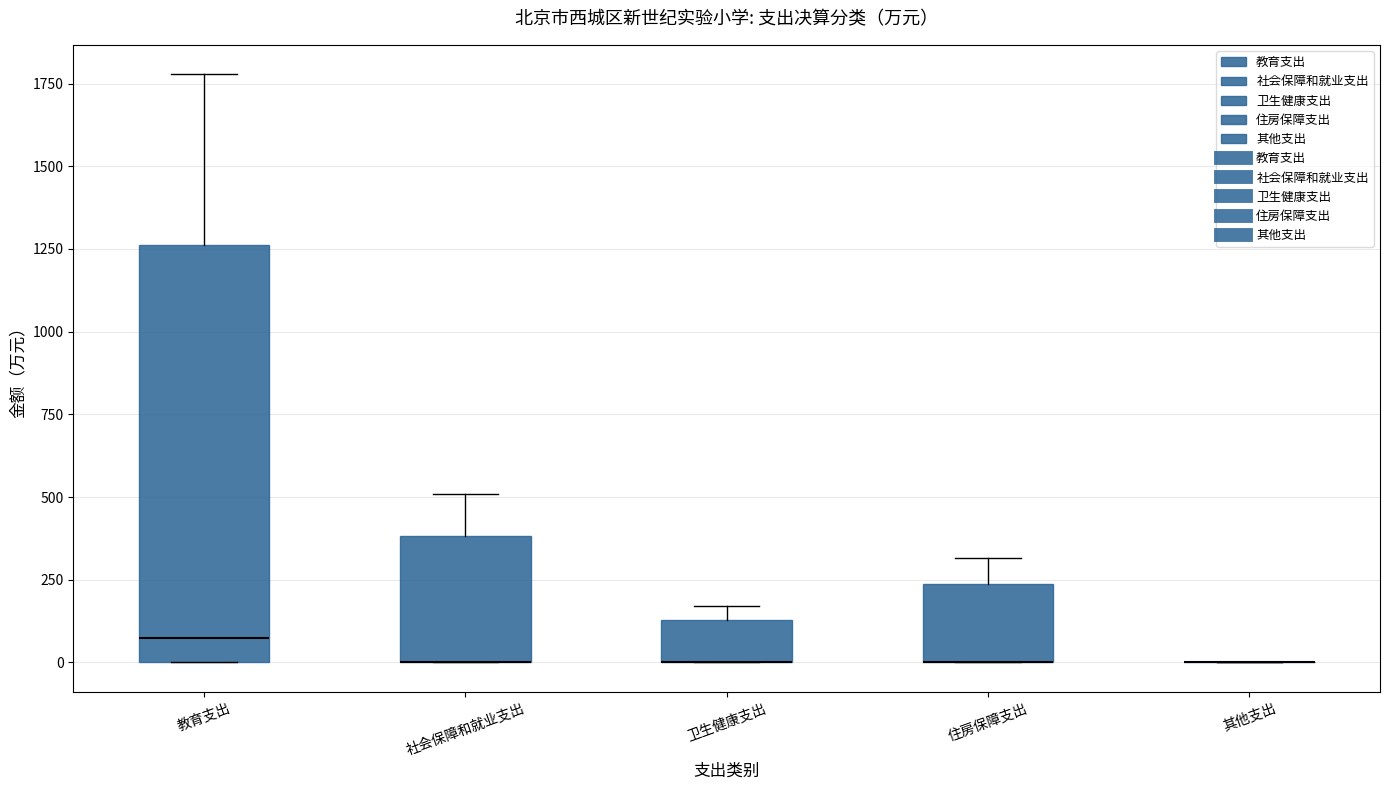

Reading left to right, transcribe this box plot: for each box, give where its median line is, the range the box spans, and where its two whiskers end, as read against the y-axis. The values are not printed on the chart, so give them approximately, as read against the axis.

教育支出: median 50, box 0 to 1250, whiskers 0 to 1800
社会保障和就业支出: median 0 (drawn on the box's lower edge), box 0 to 400, whiskers 0 to 500
卫生健康支出: median 0 (drawn on the box's lower edge), box 0 to 150, whiskers 0 to 150 (just above the box's upper edge)
住房保障支出: median 0 (drawn on the box's lower edge), box 0 to 250, whiskers 0 to 300
其他支出: box collapsed to a line at 0, whiskers 0 to 0